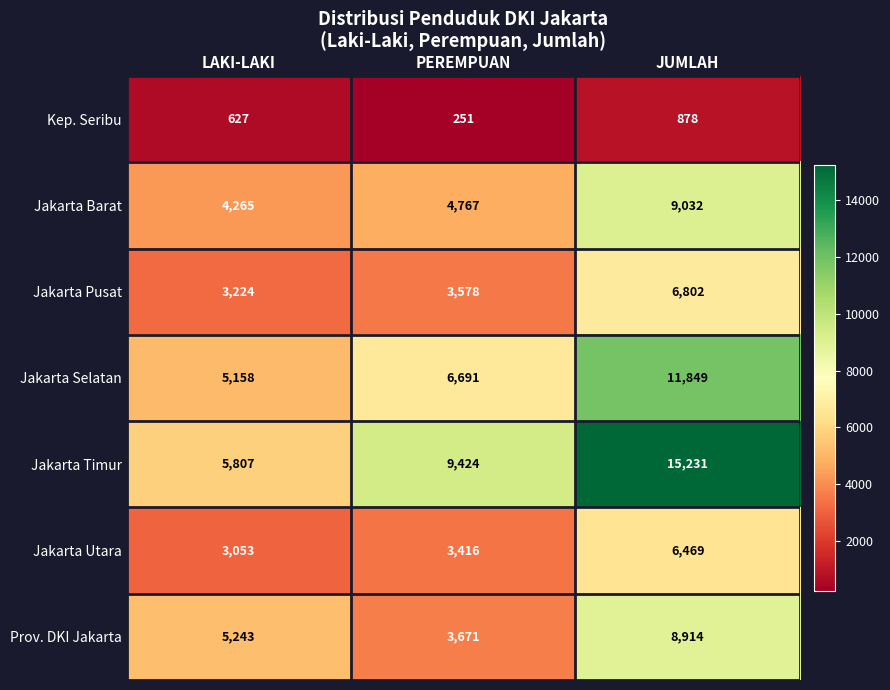

What is the approximate value of Jakarta Pusat at PEREMPUAN, to the nearest 100?

3600